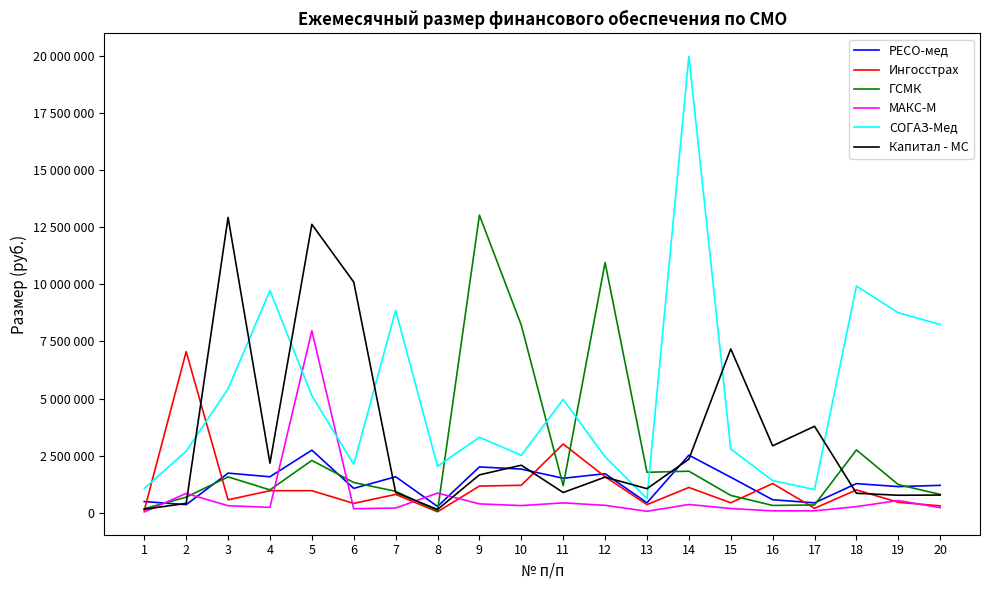

Is this an area chart (filled region under the line)?

No